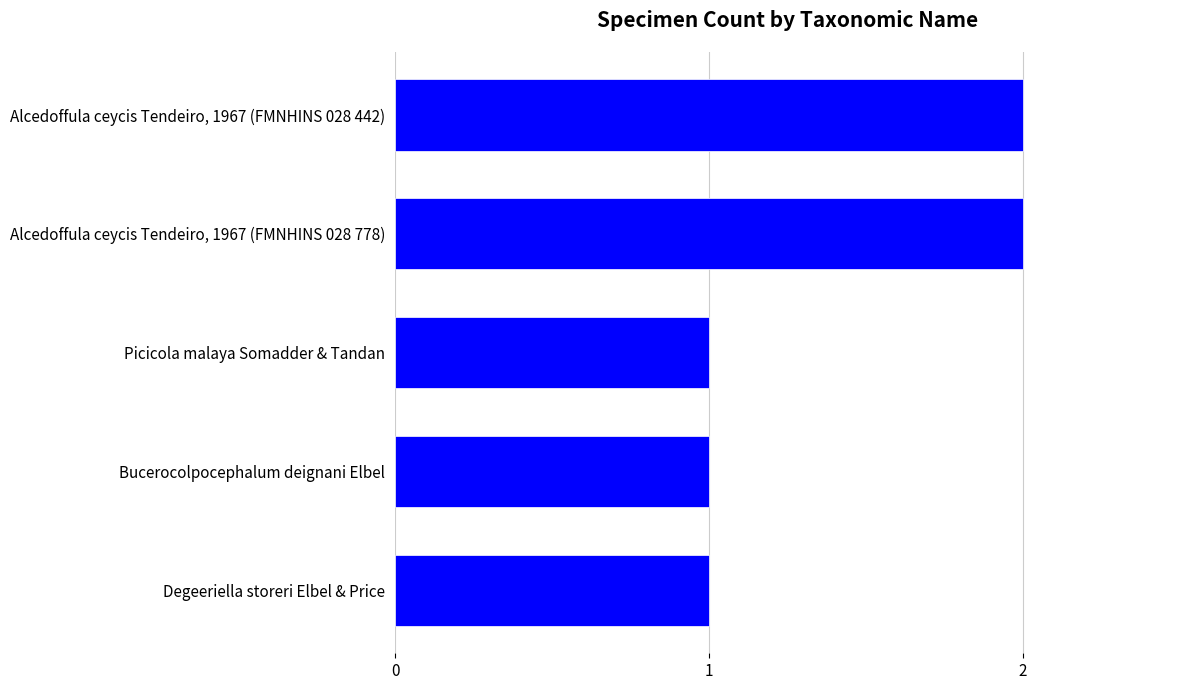

What is the sum of the values at Bucerocolpocephalum deignani Elbel and Alcedoffula ceycis Tendeiro, 1967 (FMNHINS 028 778)?

3